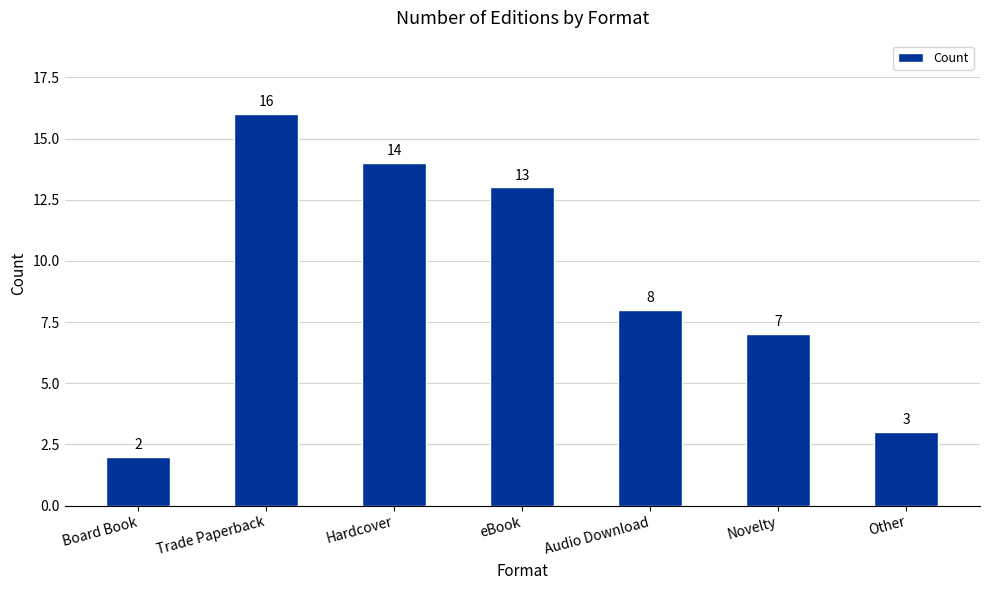

Does the chart contain any negative values?

No